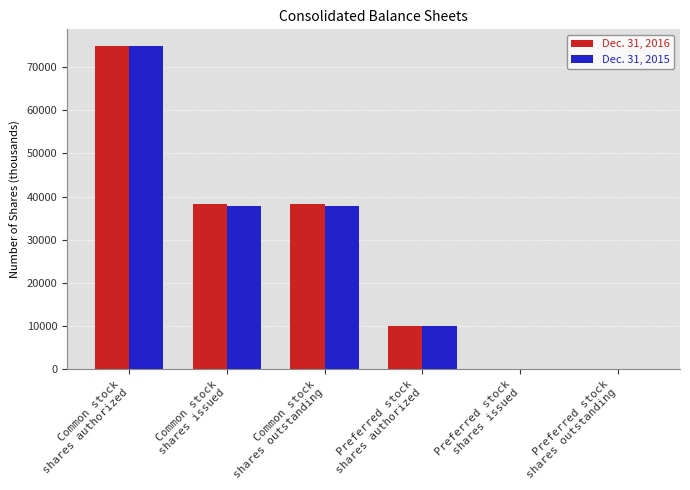

How many Dec. 31, 2016 values are between 0 and 38317?

5